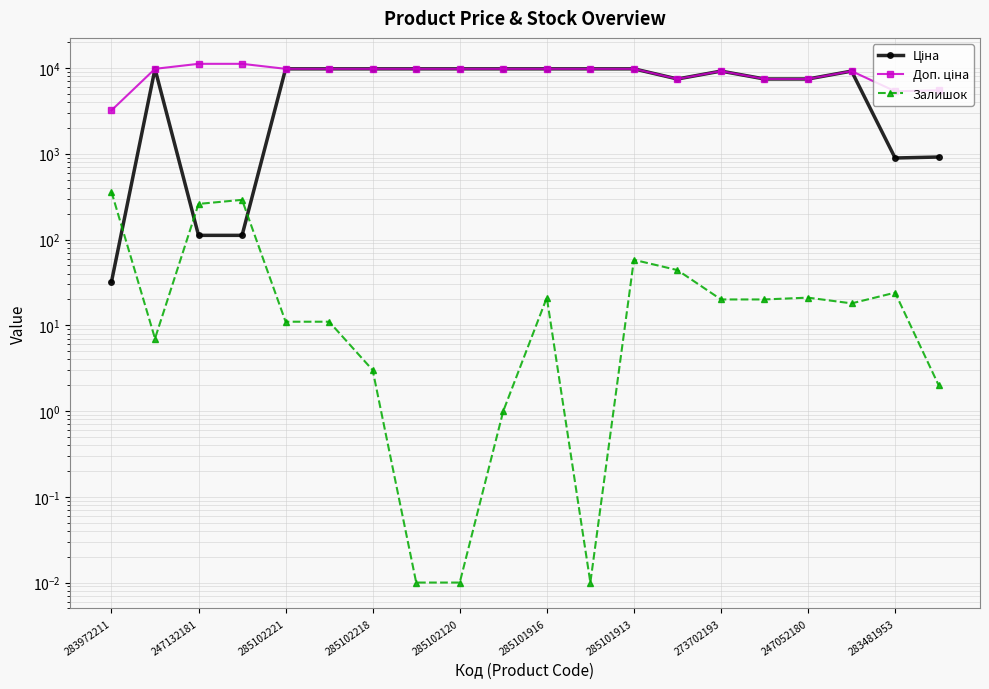

How many data points in Ціна are above 9775?

10